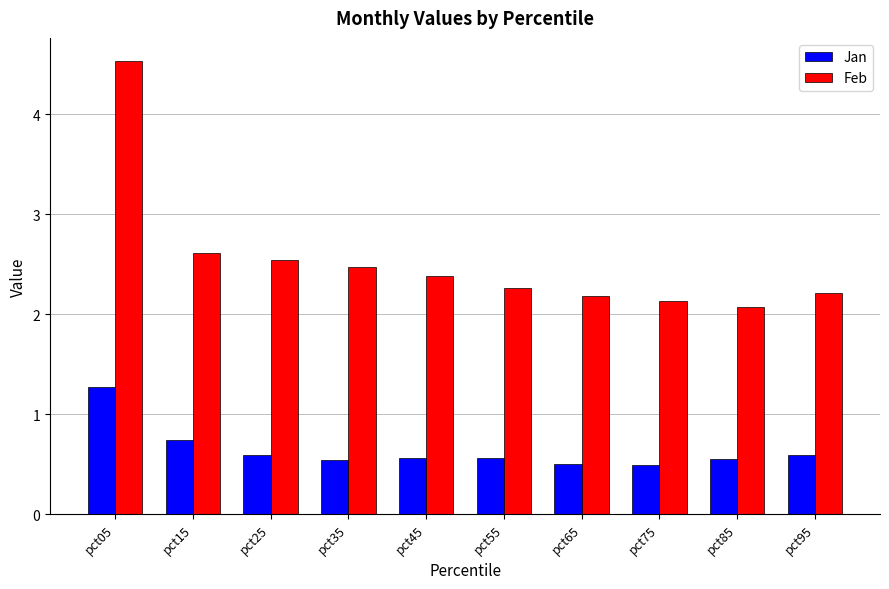

What is the value of the Feb bar at the 4th from the left?

2.5